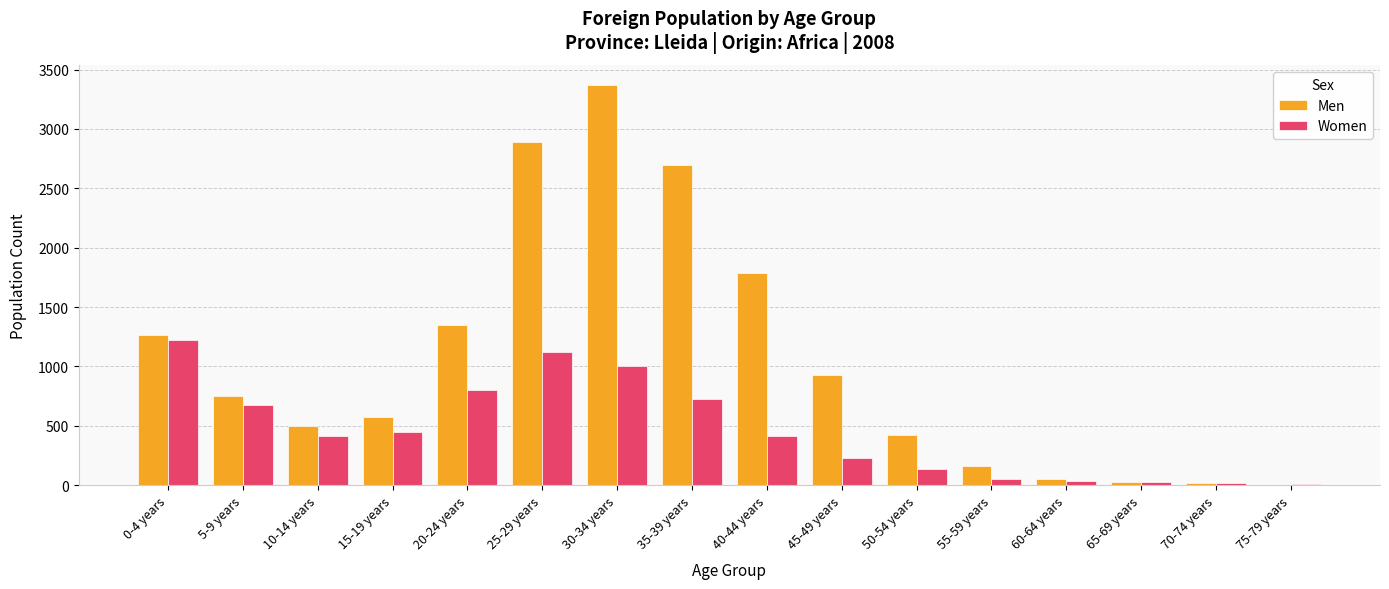

How many groups of bars are there?

16